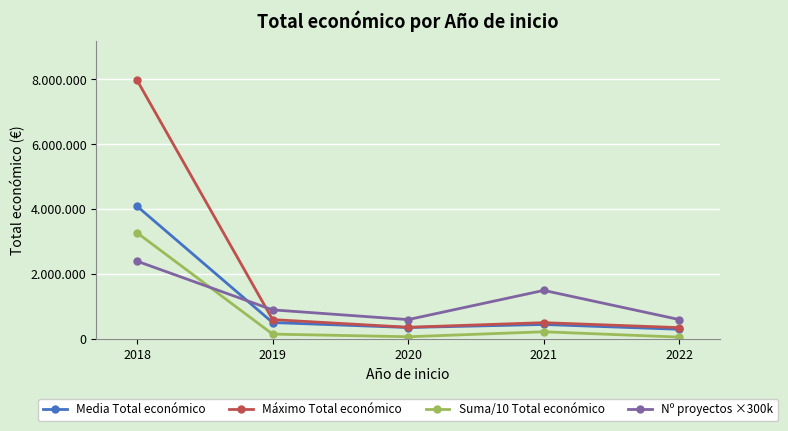

Rank the series by their maximum value, from highest to lowest.

Máximo Total económico, Media Total económico, Suma/10 Total económico, Nº proyectos ×300k